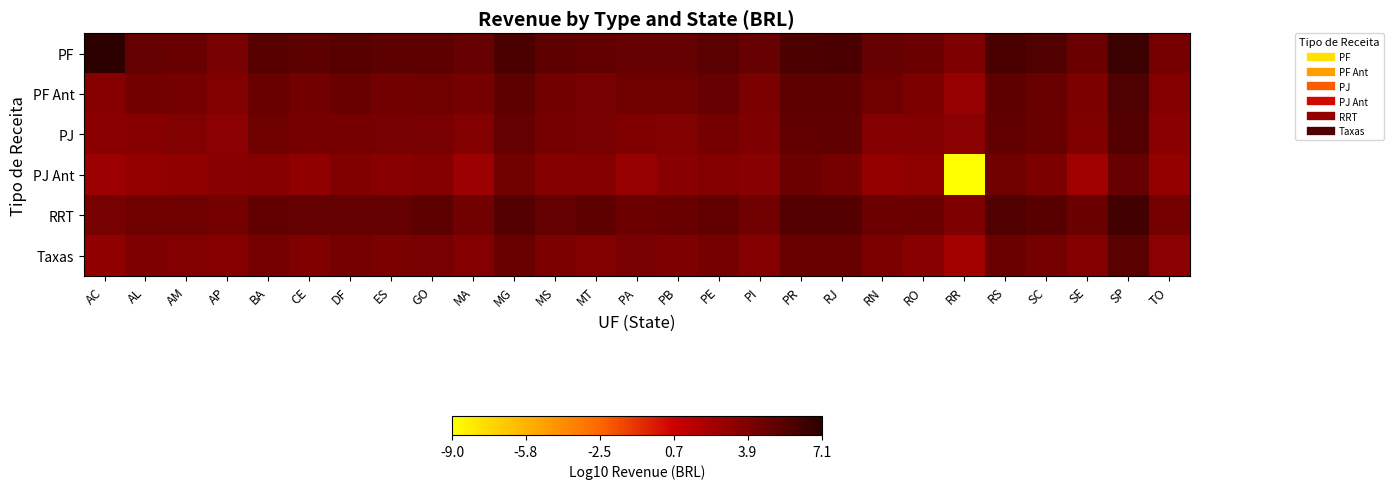

At MT, list the series in order from largest to smallest.

RRT, PF, PF Ant, PJ, Taxas, PJ Ant